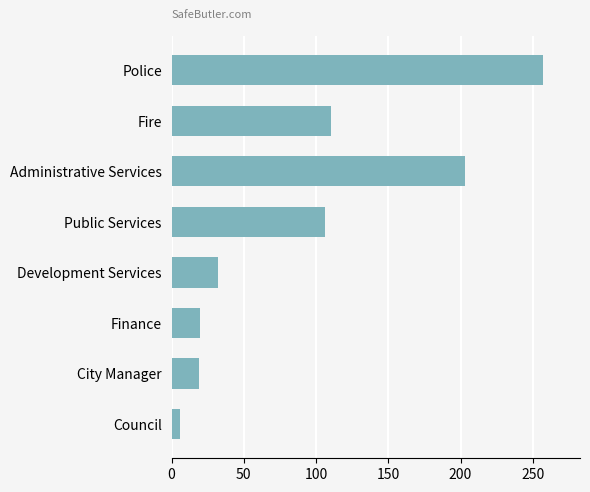

True or false: the data shows 63 at Public Services.

False